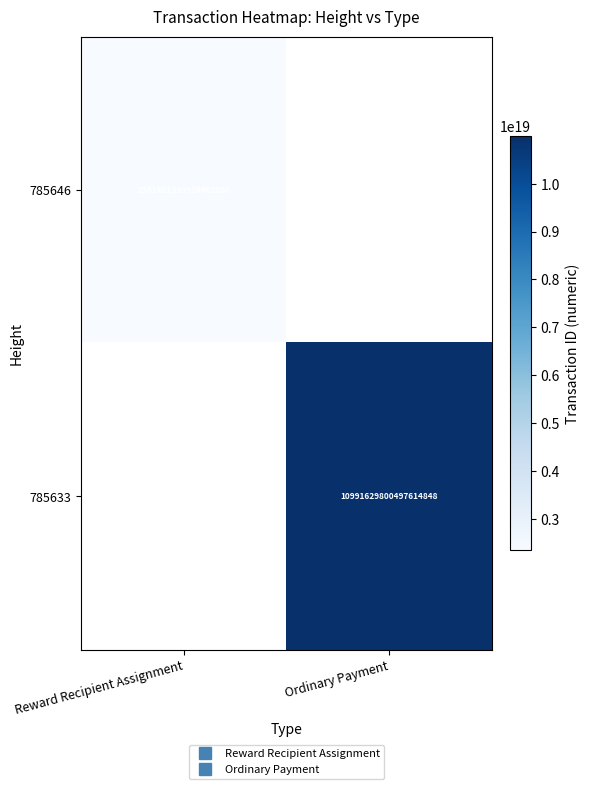

At which label is 785646 closest to 2351481399924462080?

Reward Recipient Assignment